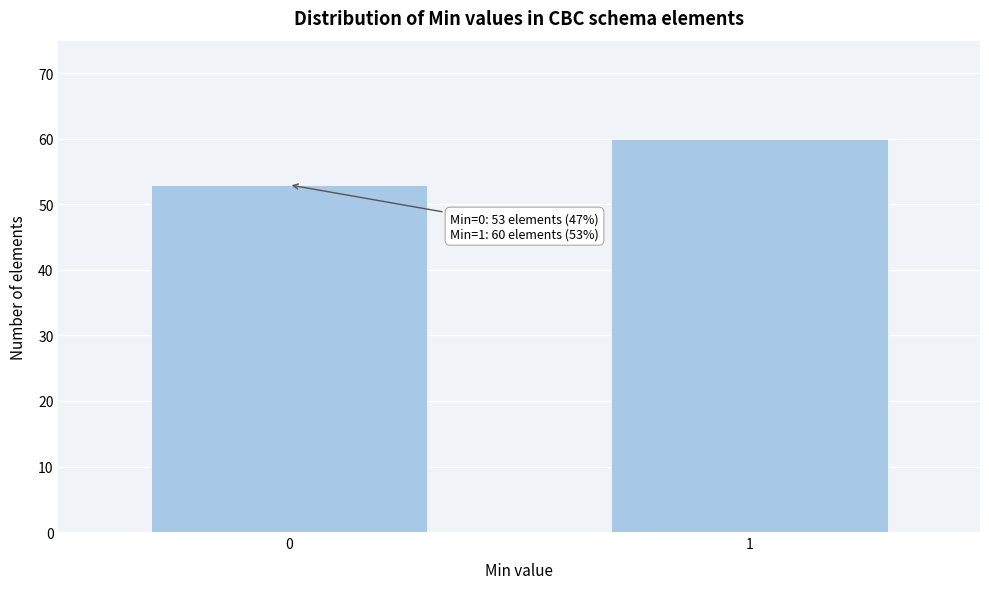

Reading left to right, extract all data points from this chart.

53	60